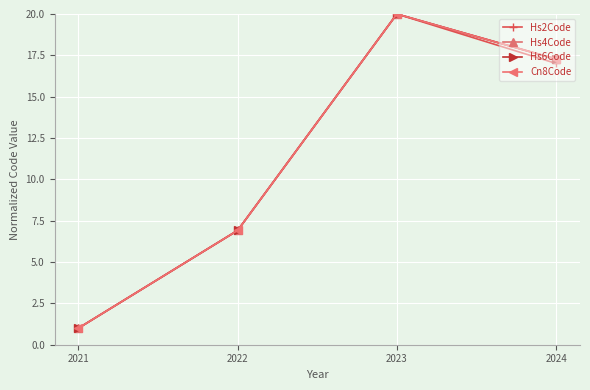

Between 2021 and 2024, which series saw the biggest shift?

Hs4Code